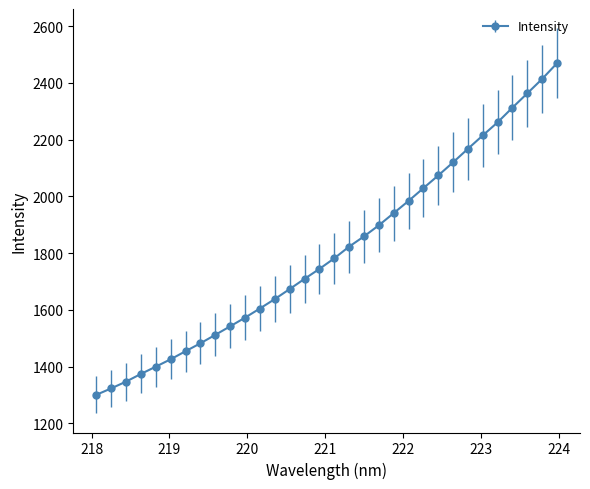

What is the value of the 12th point from the left?

1604.8